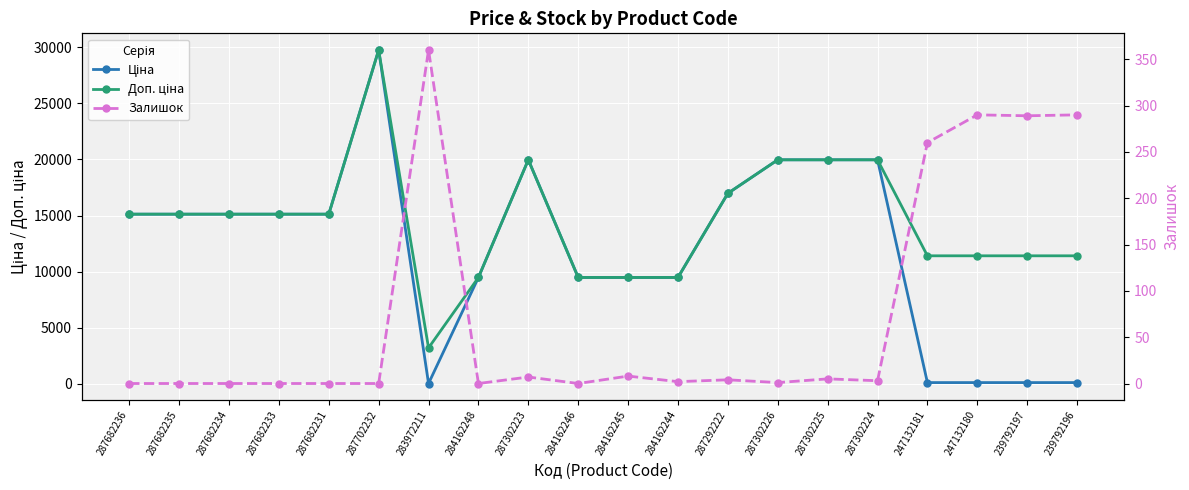

At how many categories does at least one series exceed 21036?

1